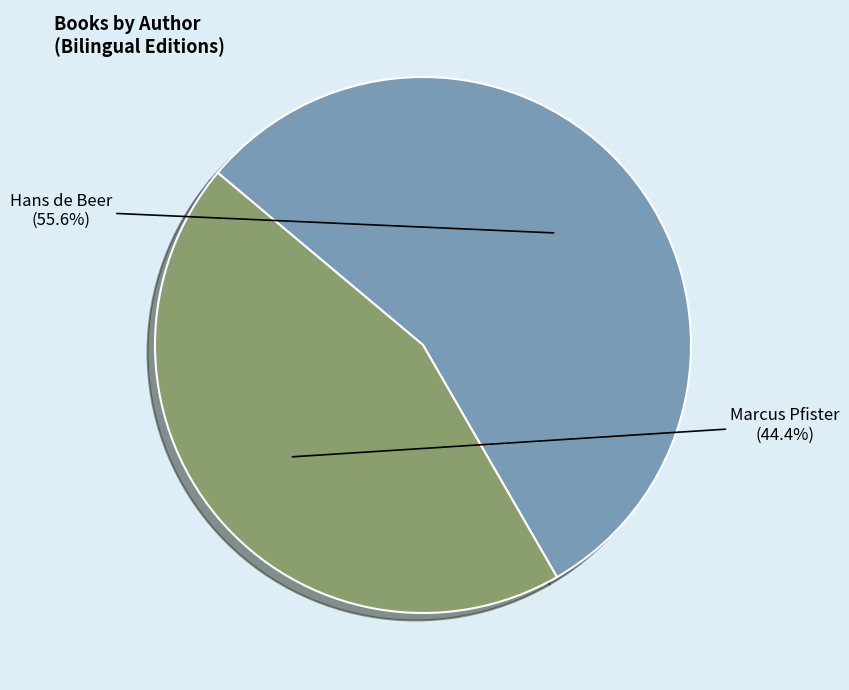

What percentage is the Marcus Pfister slice, to the nearest percent?

44%